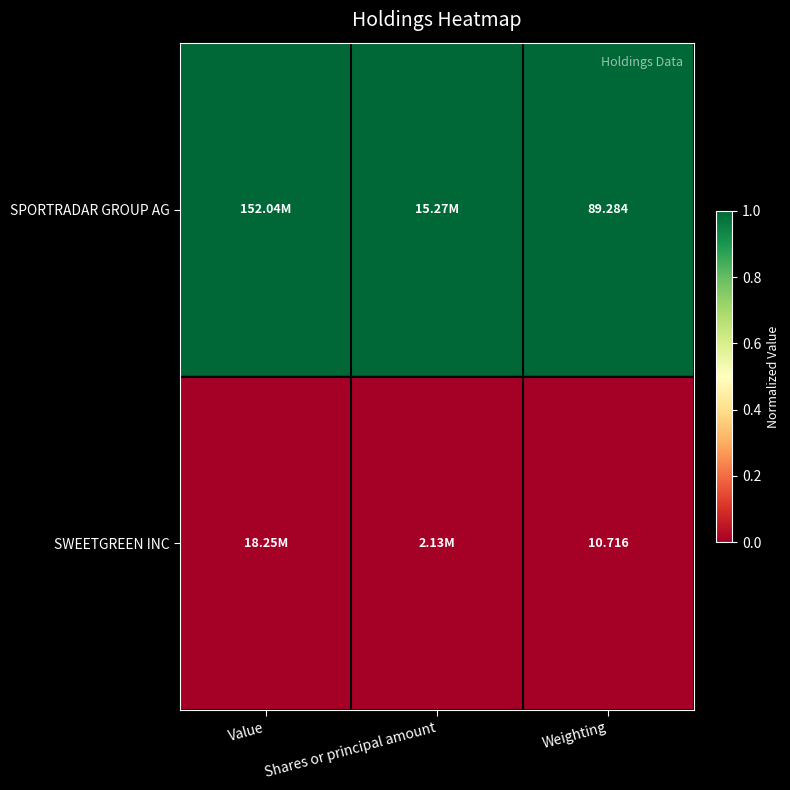

At Weighting, list the series in order from largest to smallest.

SPORTRADAR GROUP AG, SWEETGREEN INC